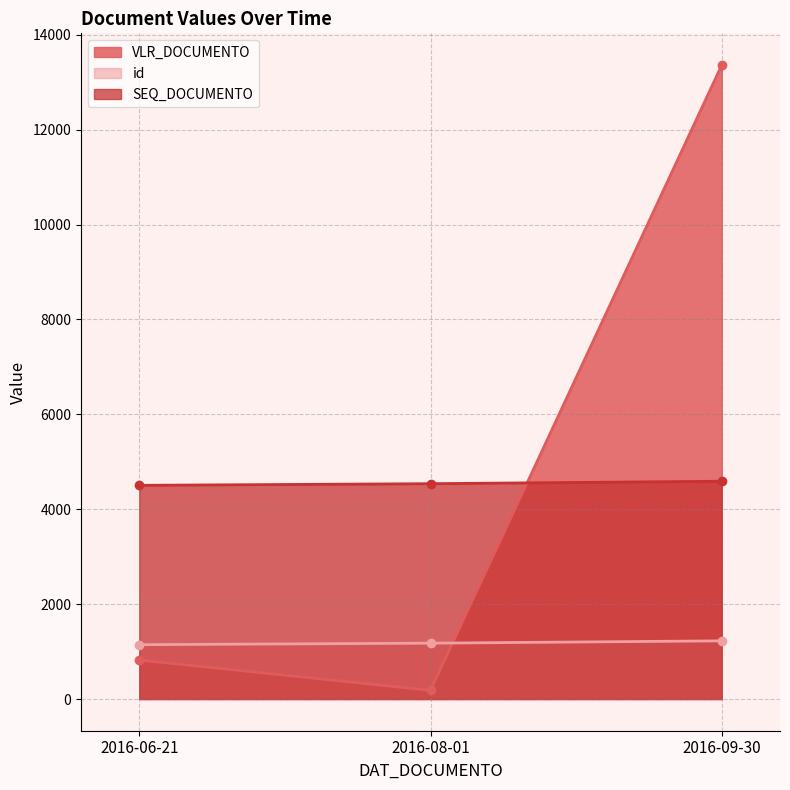

Does the chart display data point markers on the line(s)?

Yes